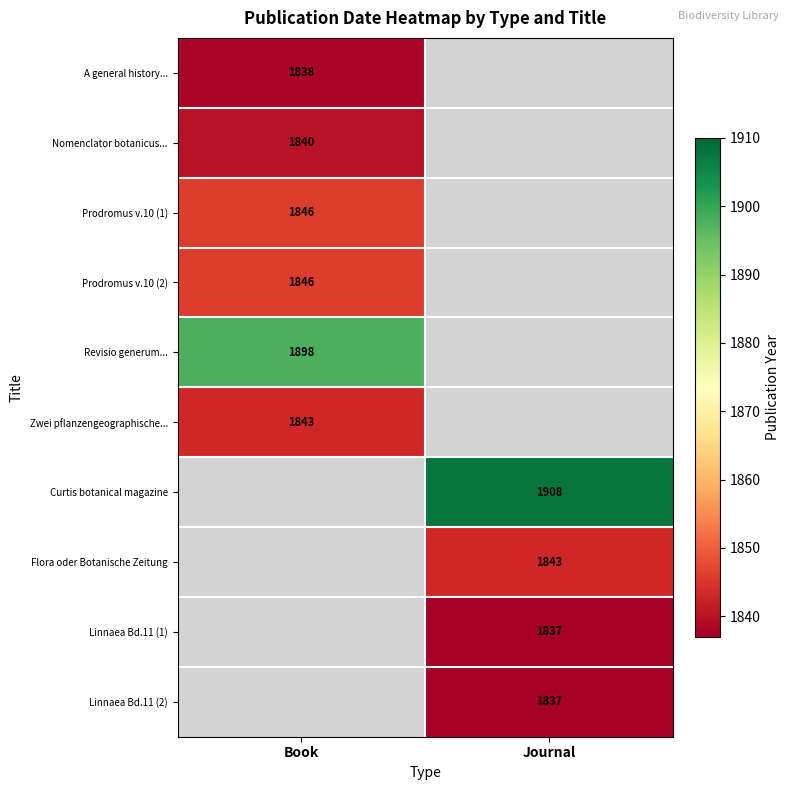

The value of Revisio generum... at Book is 1305. True or false?

False